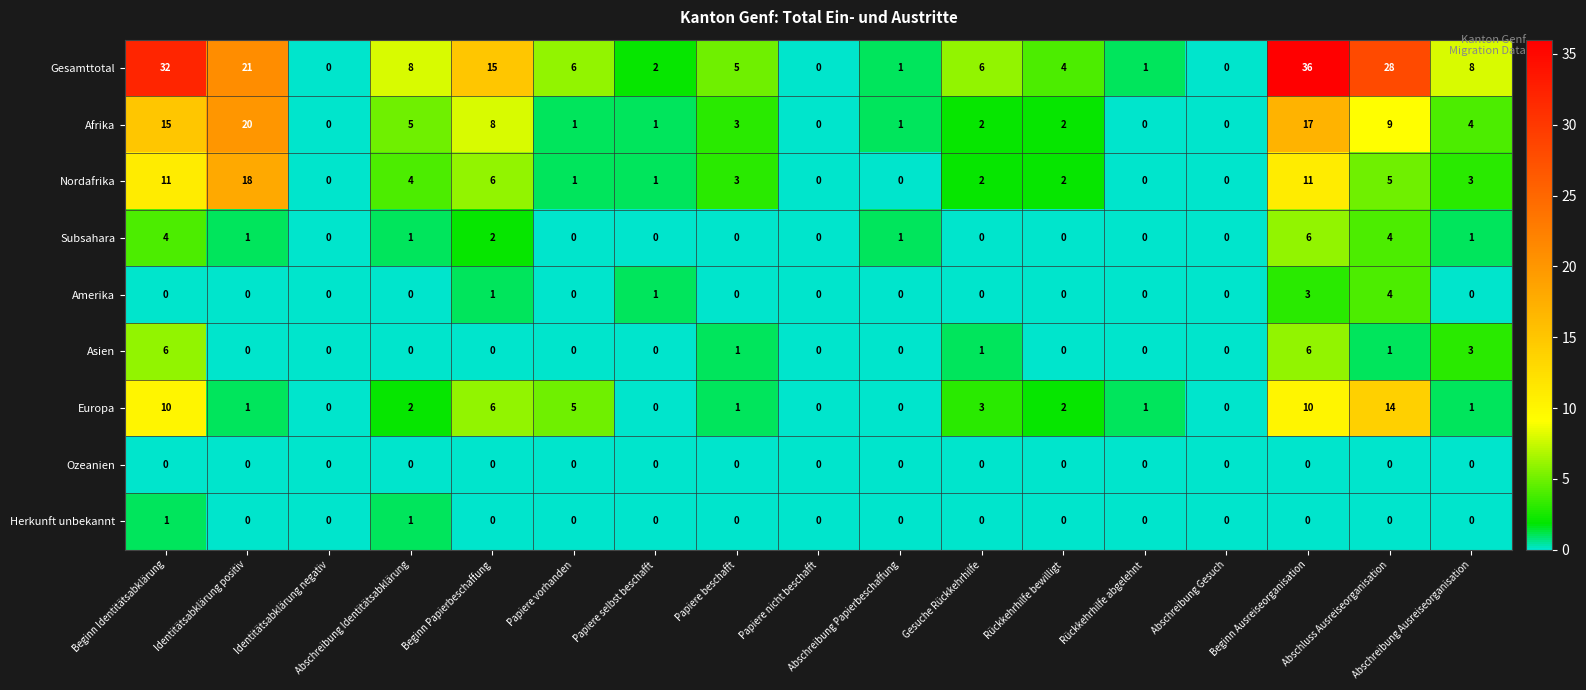

Is the value of Asien at Beginn Ausreiseorganisation greater than the value of Subsahara at Identitätsabklärung positiv?

Yes